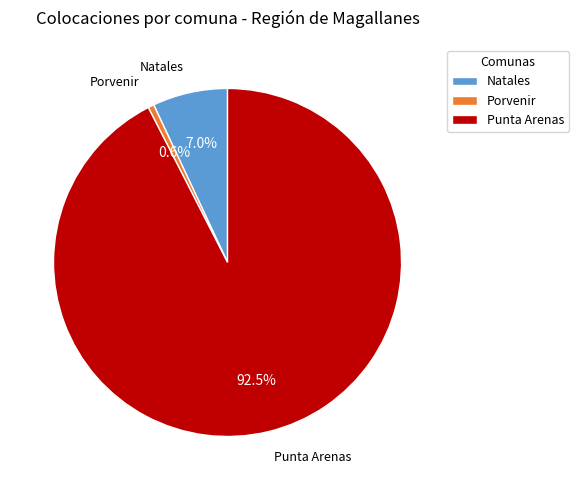

What is the ratio of the value at Punta Arenas to the value at Porvenir?

168.1